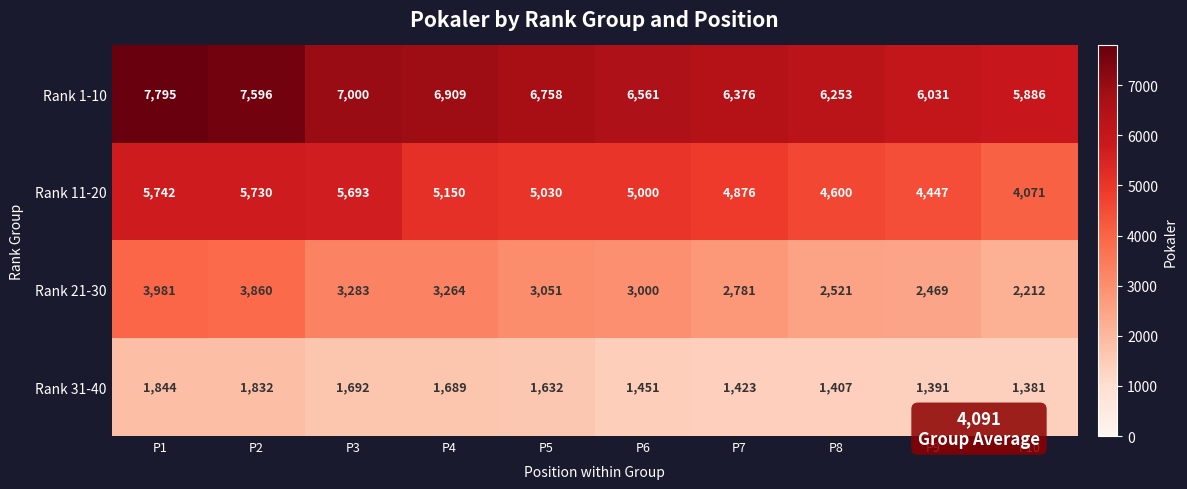

At which label does Rank 31-40 first exceed 1632?

P1